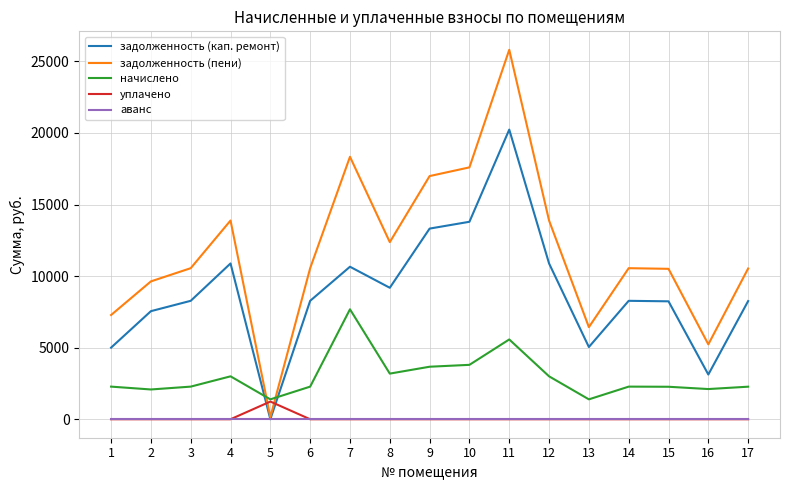

What are all the series names shown in the legend?

задолженность (кап. ремонт), задолженность (пени), начислено, уплачено, аванс